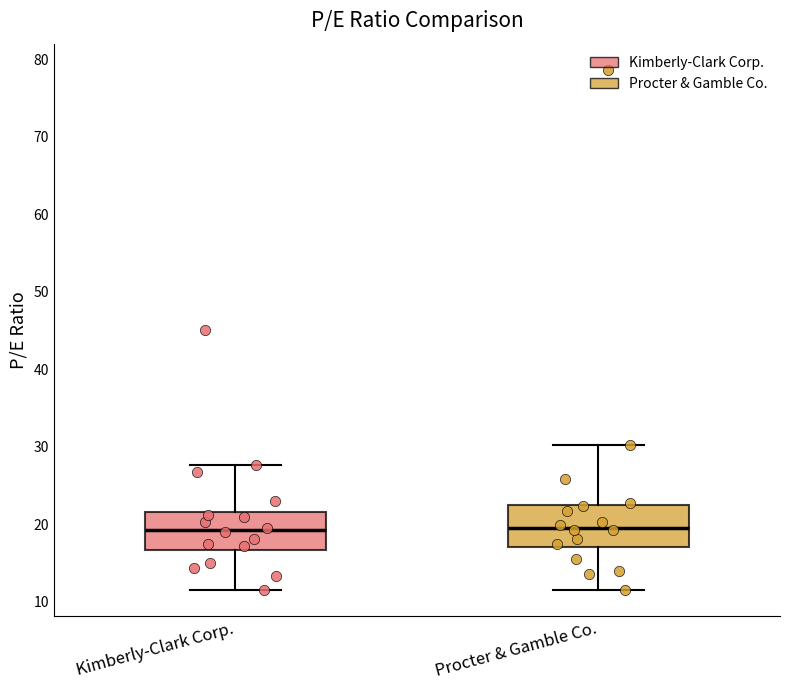

Where does the upper whisker of the box for Procter & Gamble Co. end on the y-axis? The values are not printed on the chart, so give them approximately, as read against the axis.

30